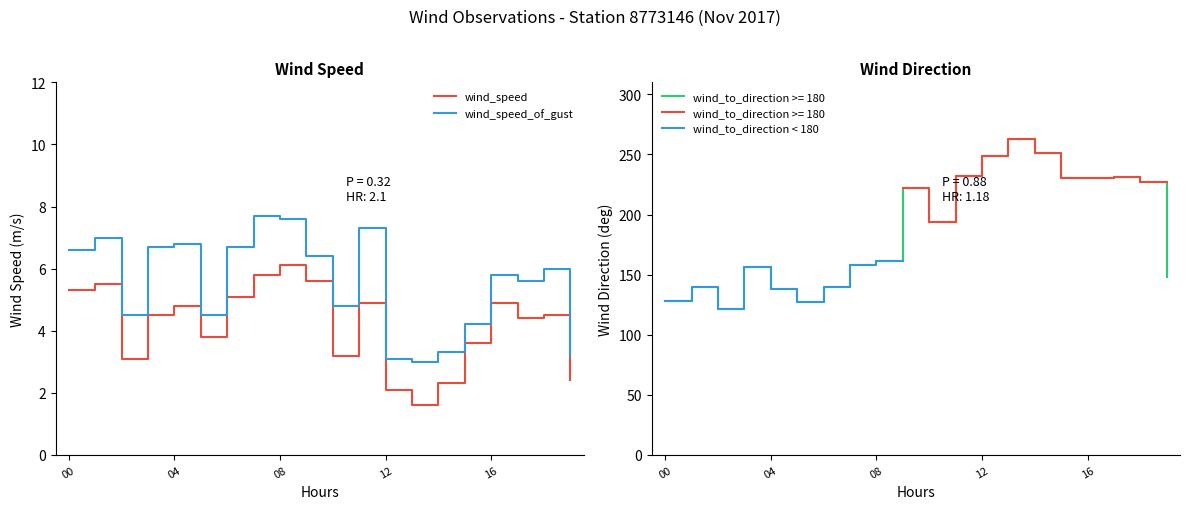

Where does the wind_speed series first go above 4?

00